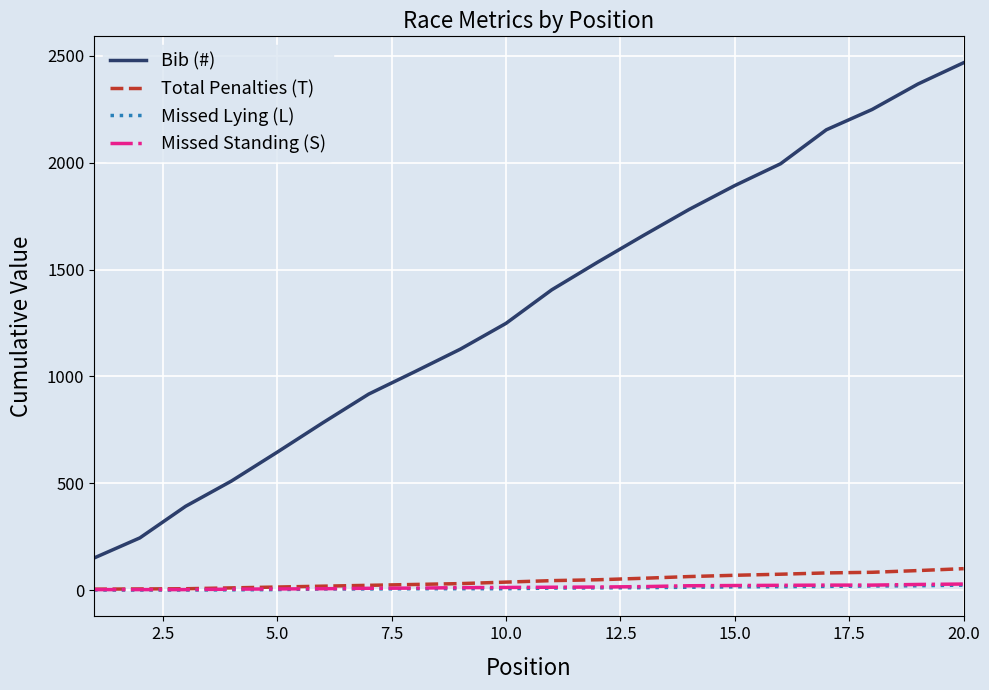

True or false: Bib (#) and Missed Standing (S) cross at least once.

False